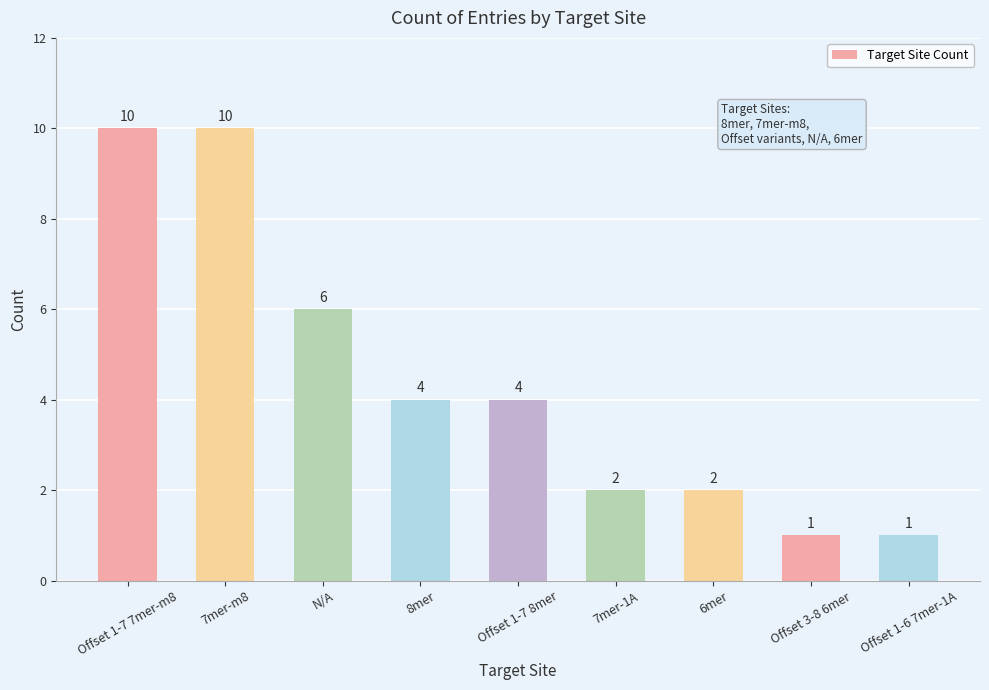

Approximately how many times larger is the value at 7mer-1A compared to 6mer?

1.0